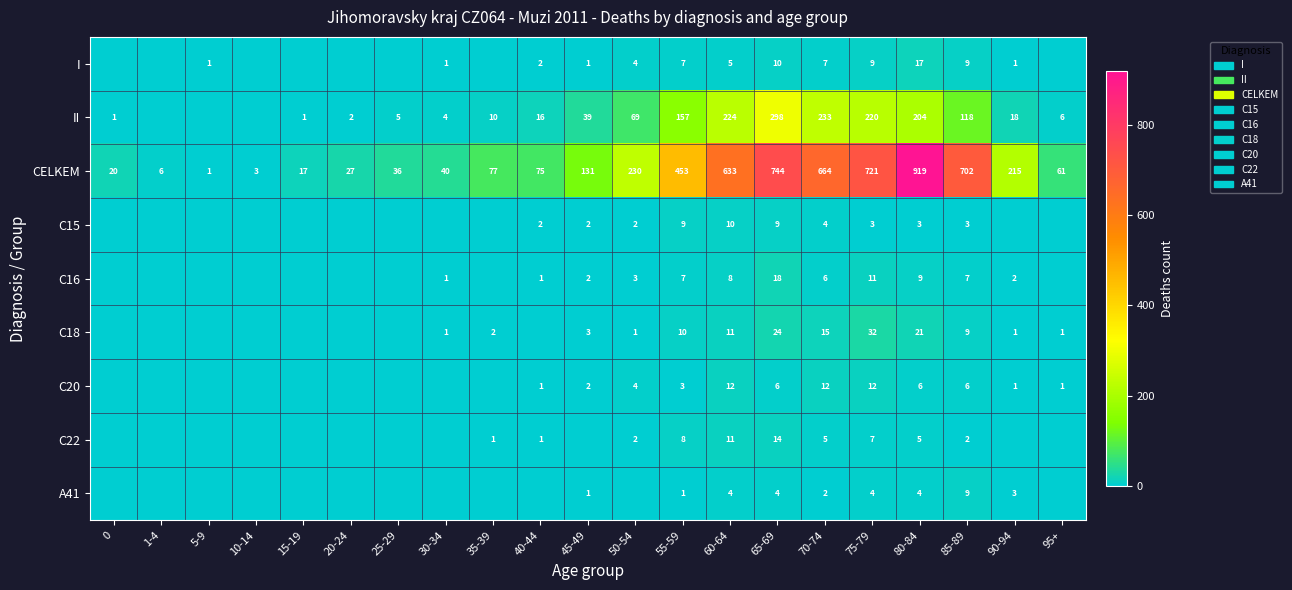

At how many categories does at least one series exceed 104?

10